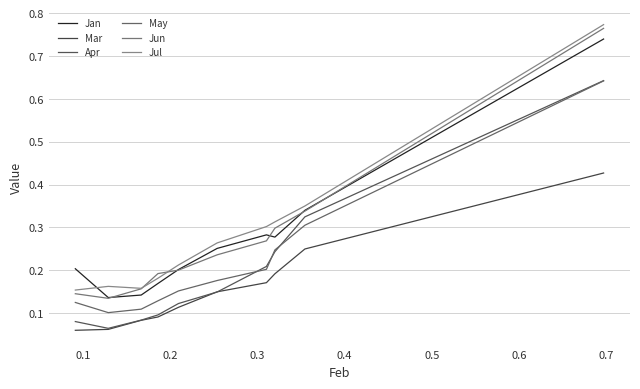

Does the chart display data point markers on the line(s)?

No